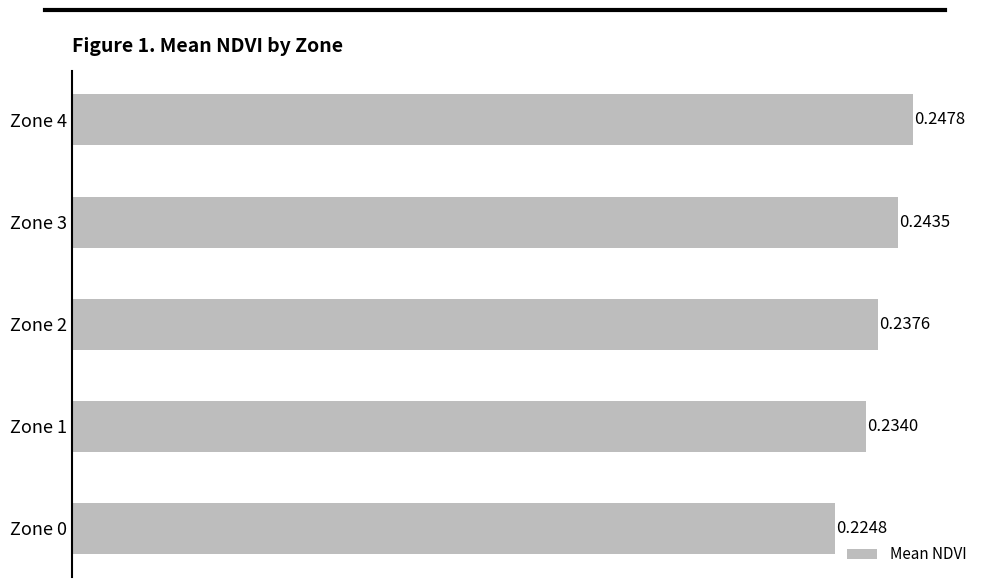

List the labels in order of value, largest first.

Zone 4, Zone 3, Zone 2, Zone 1, Zone 0